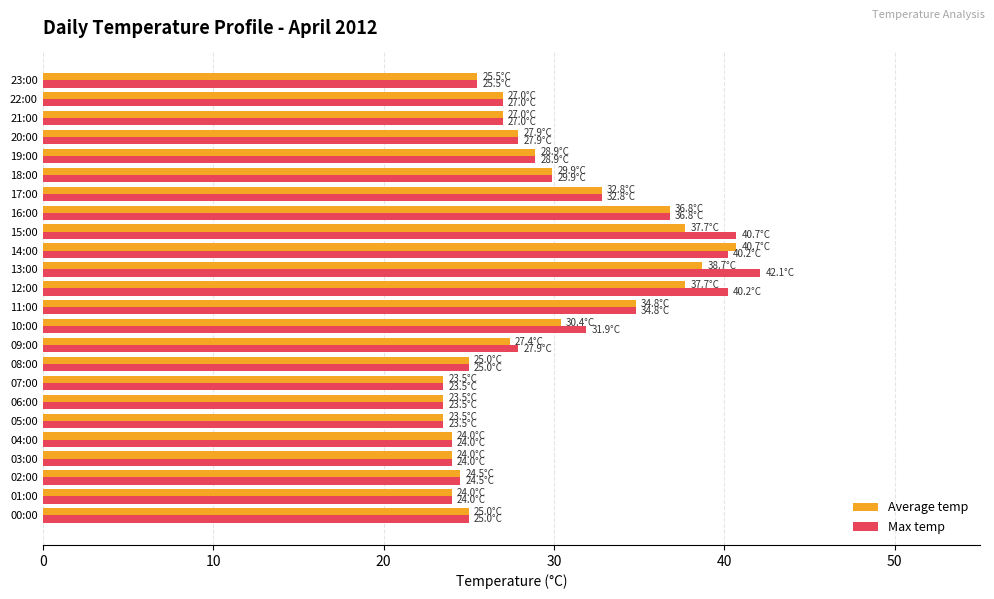

Which category has the highest value across all series?

13:00